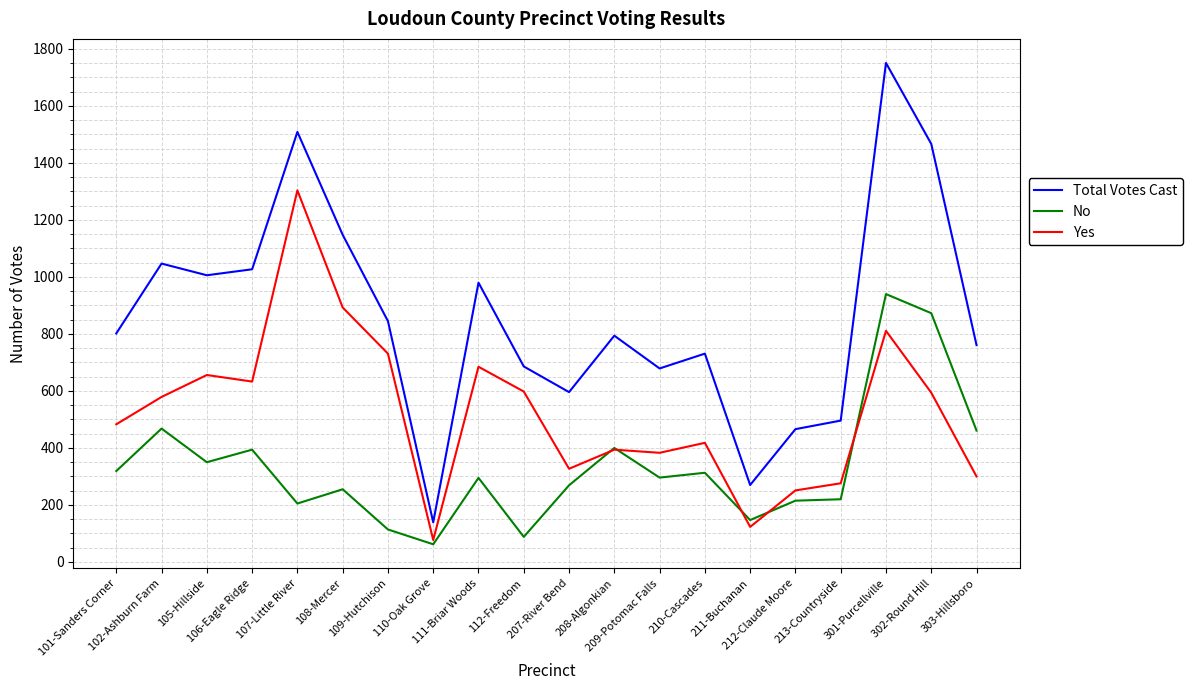

Where is the first local maximum for Yes?

105-Hillside